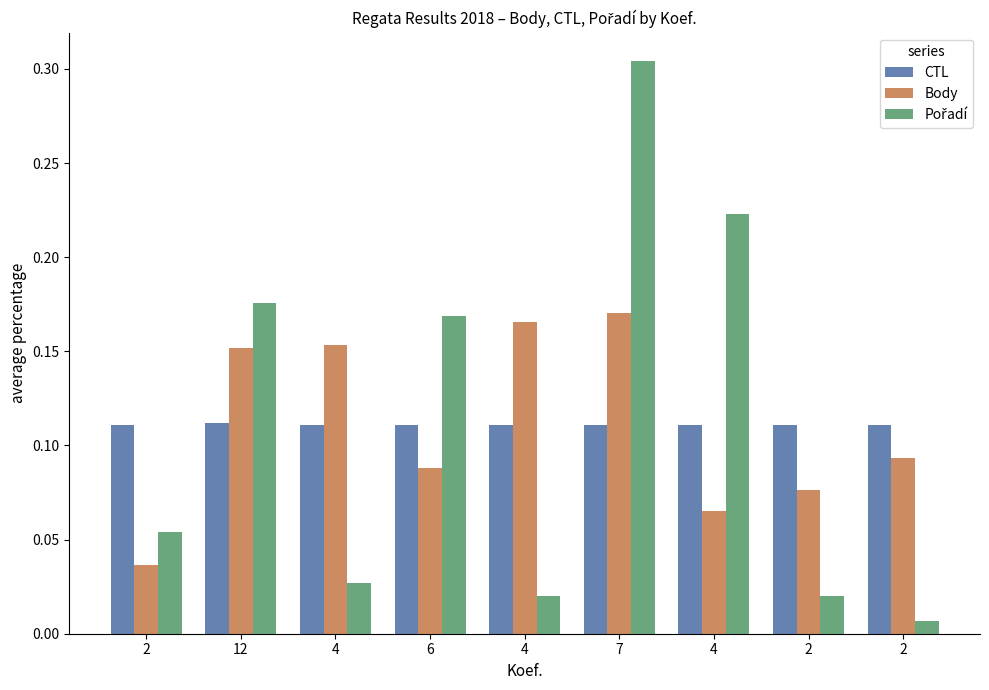

How many categories are shown in the chart?

9